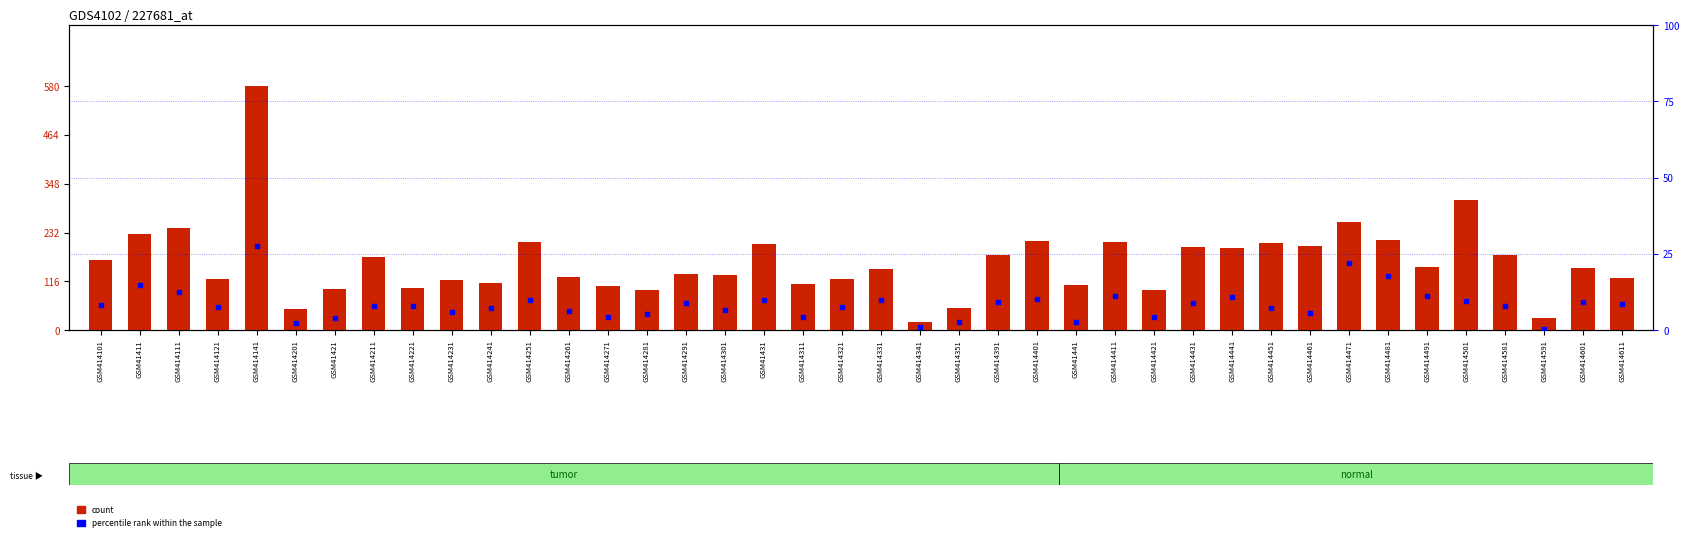

What is the total value across all series at GSM414601?

157.3